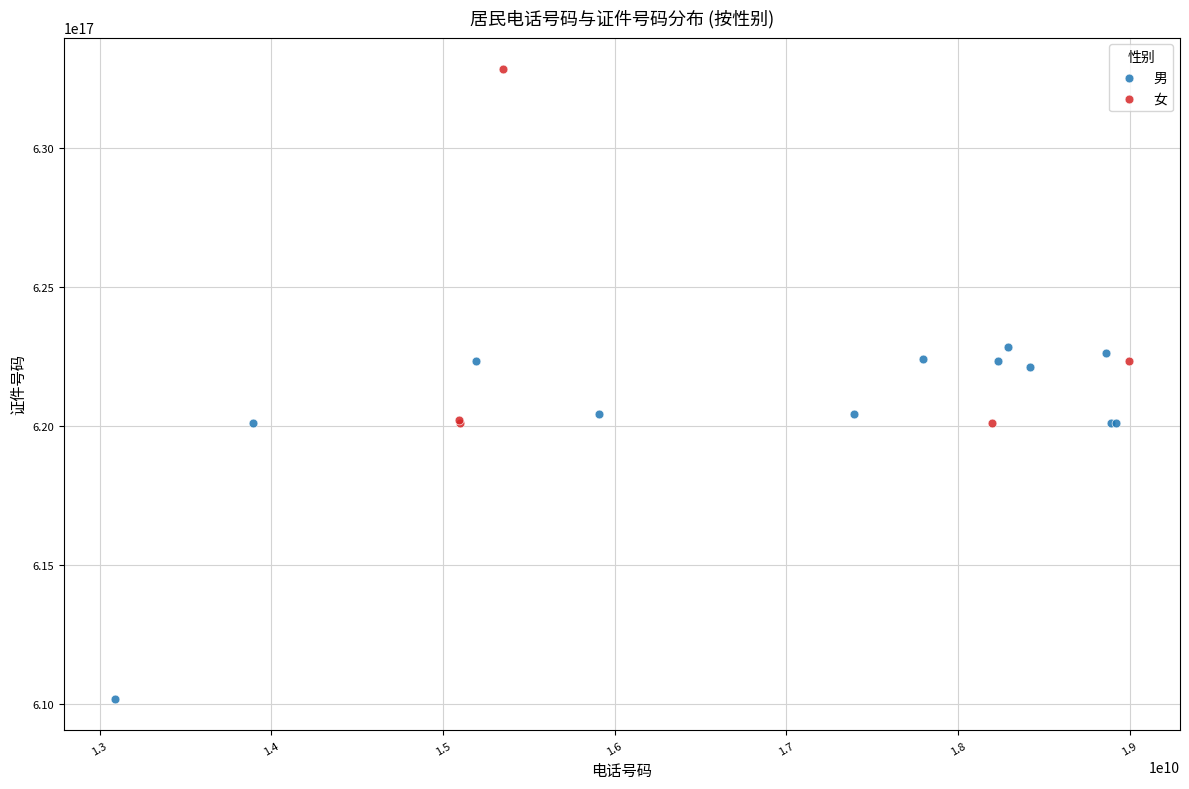

Which series contains the lowest Y value?

男